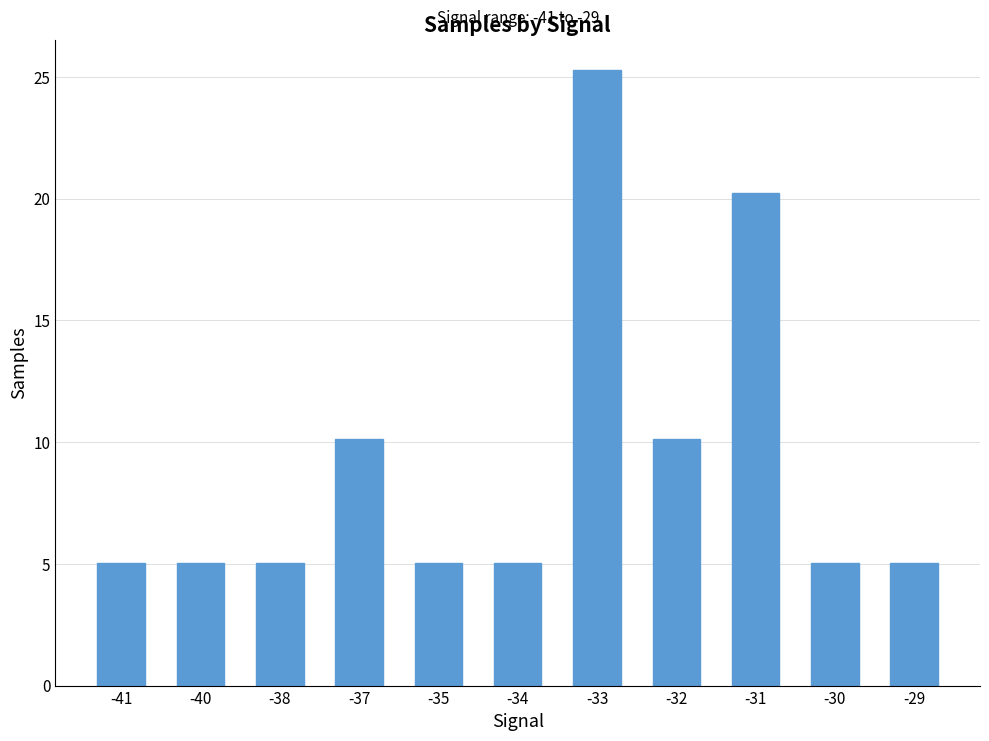

What value does the data have at -30?

5.1